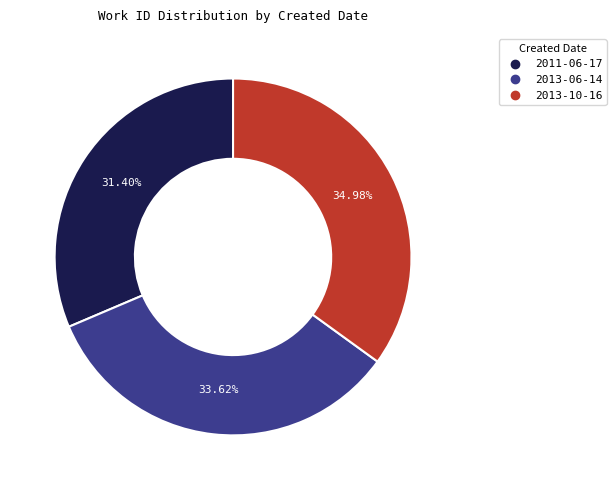

Which has a higher value, 2011-06-17 or 2013-10-16?

2013-10-16